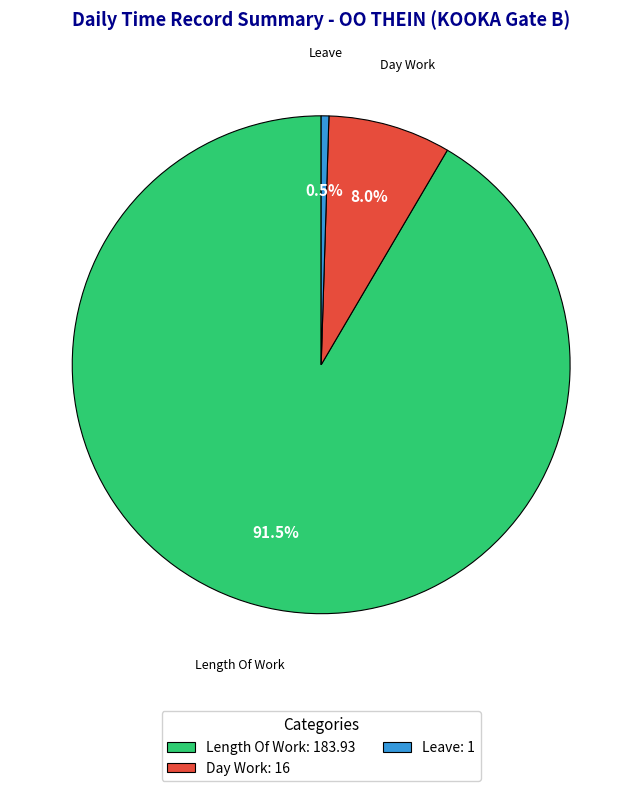

How many slices are in this pie chart?

3